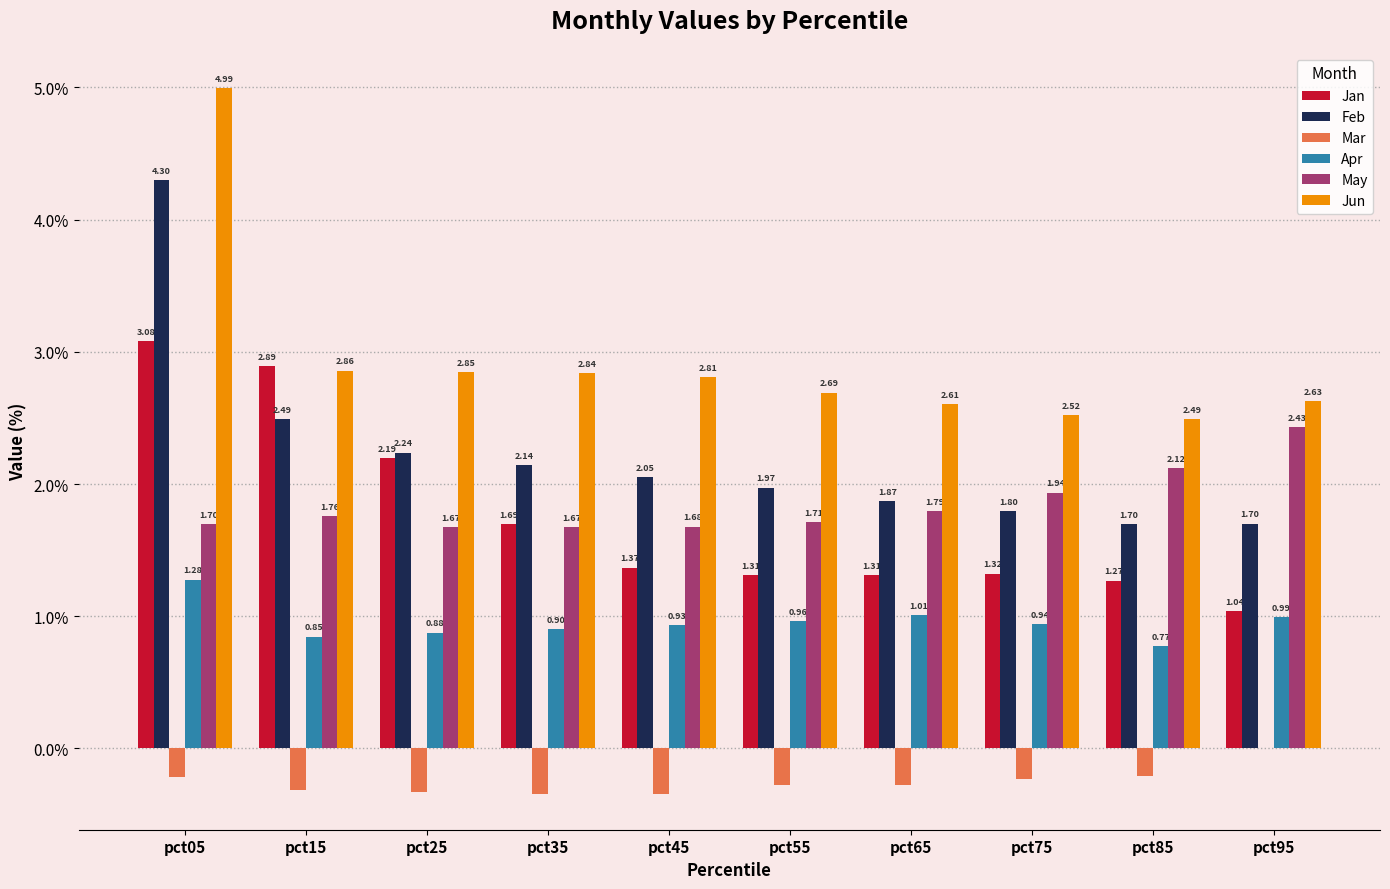

Which series changed the most between pct55 and pct65?

Feb